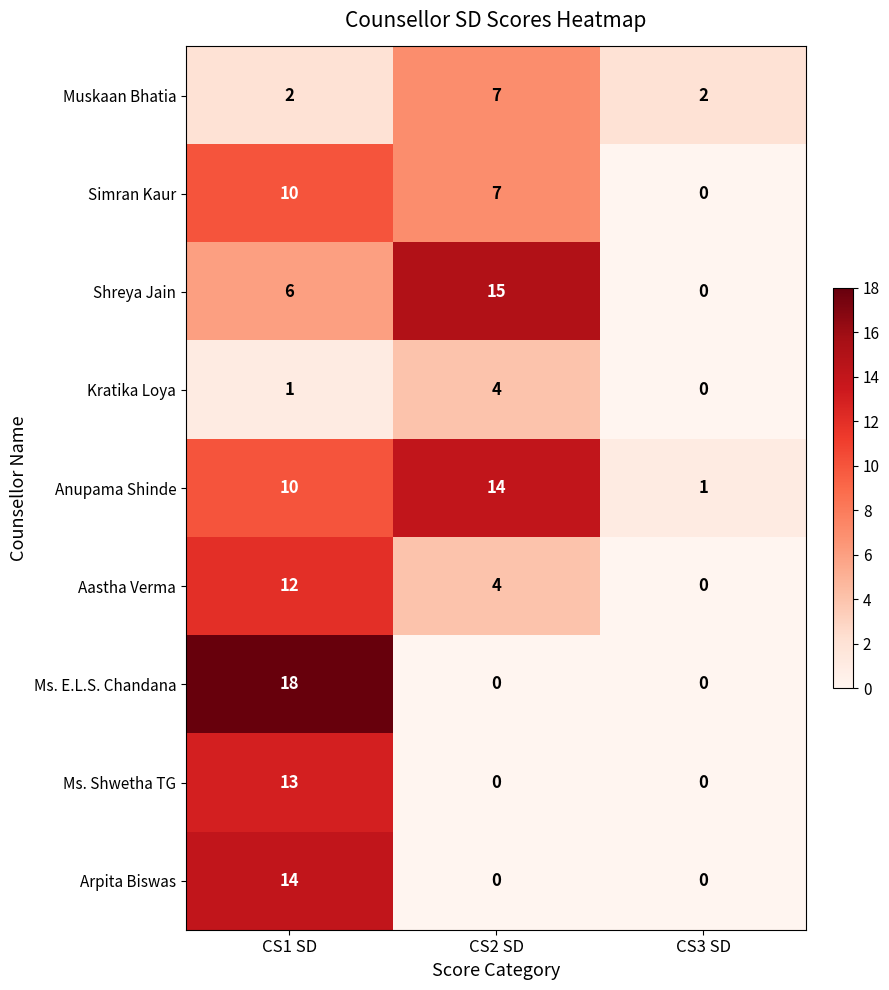

Rank the categories by Aastha Verma value from highest to lowest.

CS1 SD, CS2 SD, CS3 SD